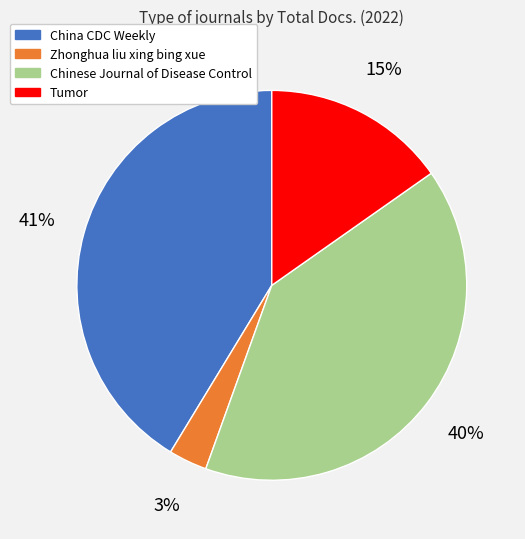

Approximately how many times larger is the value at China CDC Weekly compared to Tumor?

2.7